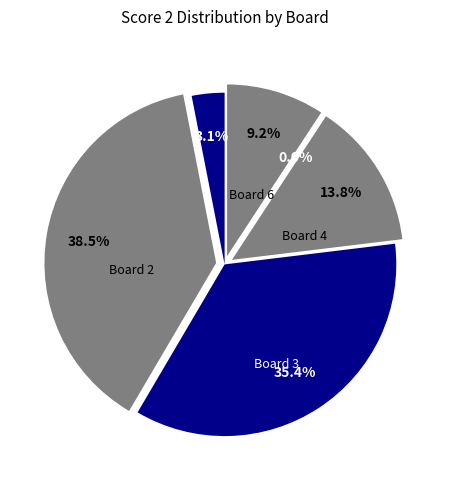

Does any single category account for the majority?

No